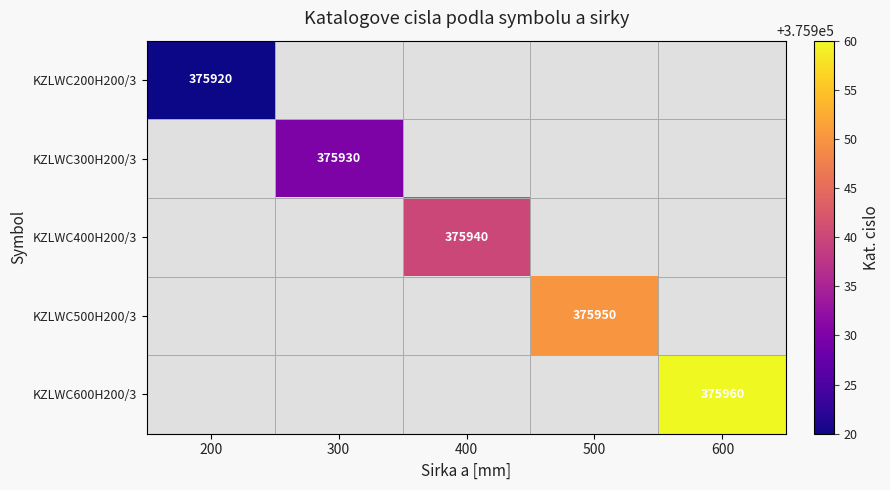

The KZLWC600H200/3 series shows 375960 at 600. True or false?

True